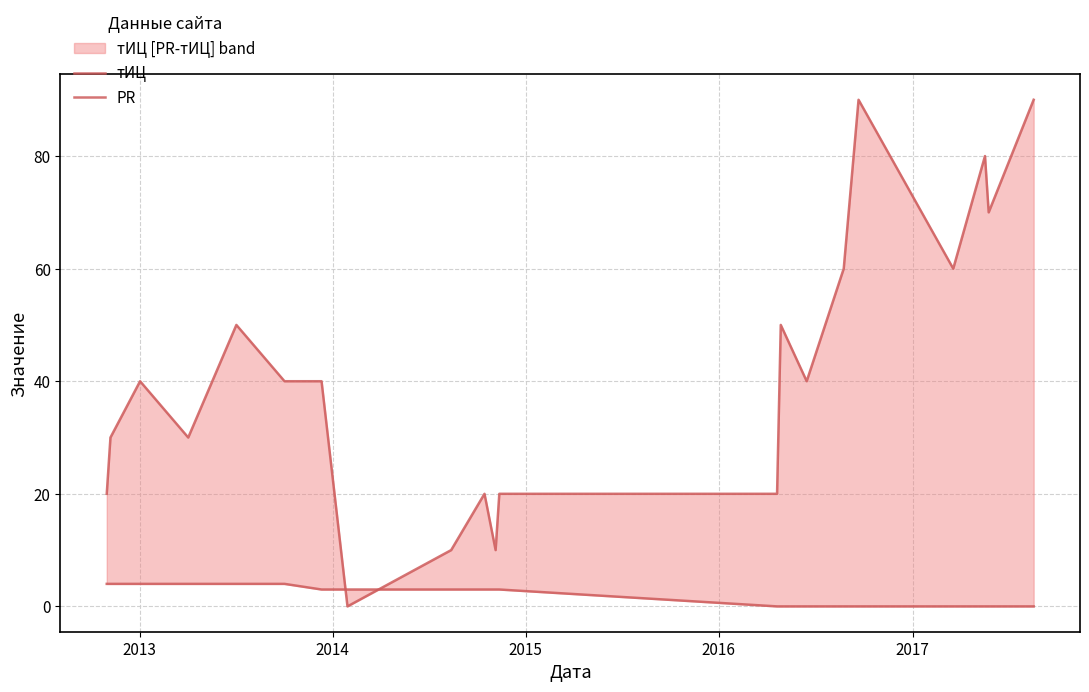

What is the average value of the тИЦ series?

41